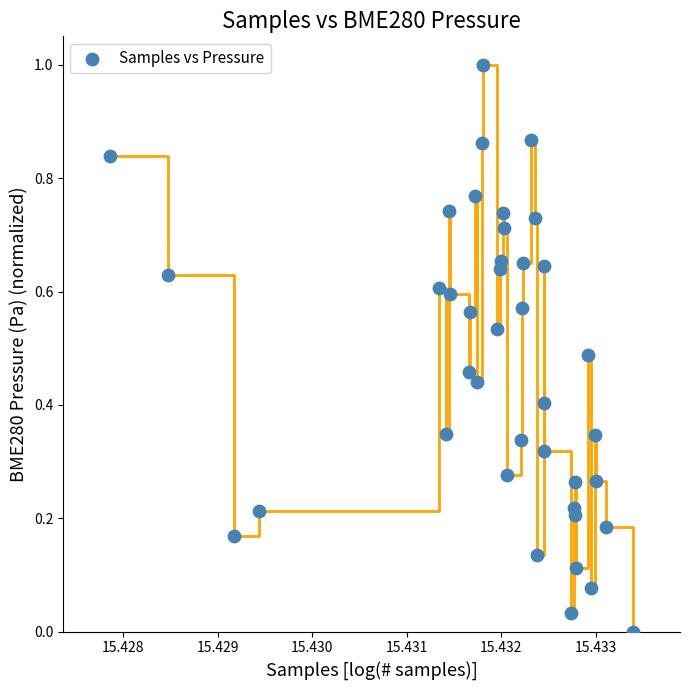

What is the range of Y values (max minus min)?

1.0